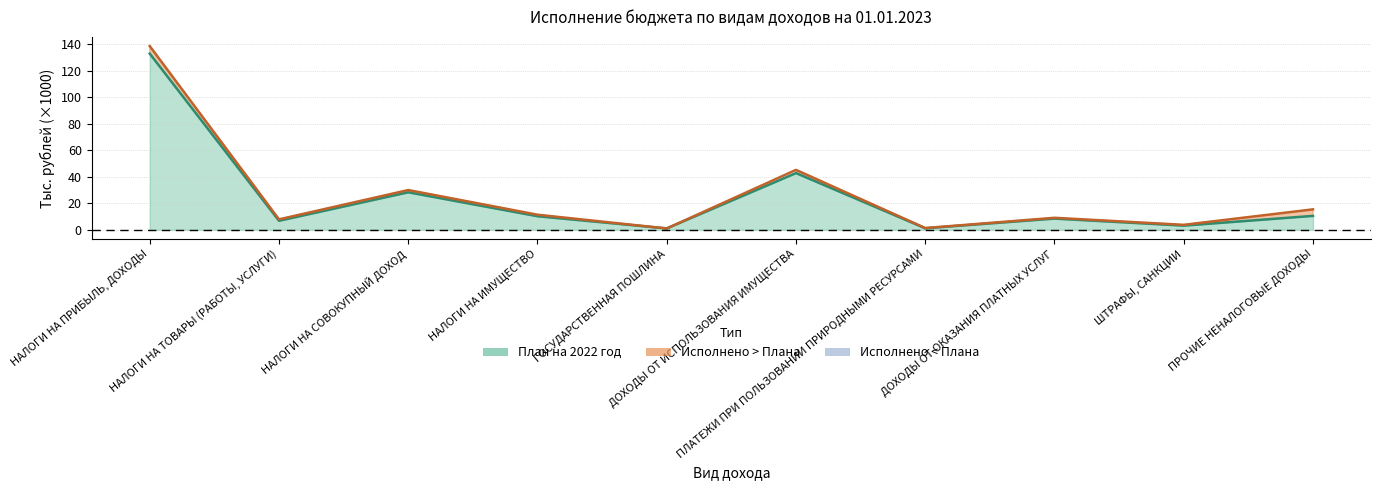

Where does the Исполнено за 2022 года series first go above 11?

НАЛОГИ НА ПРИБЫЛЬ, ДОХОДЫ